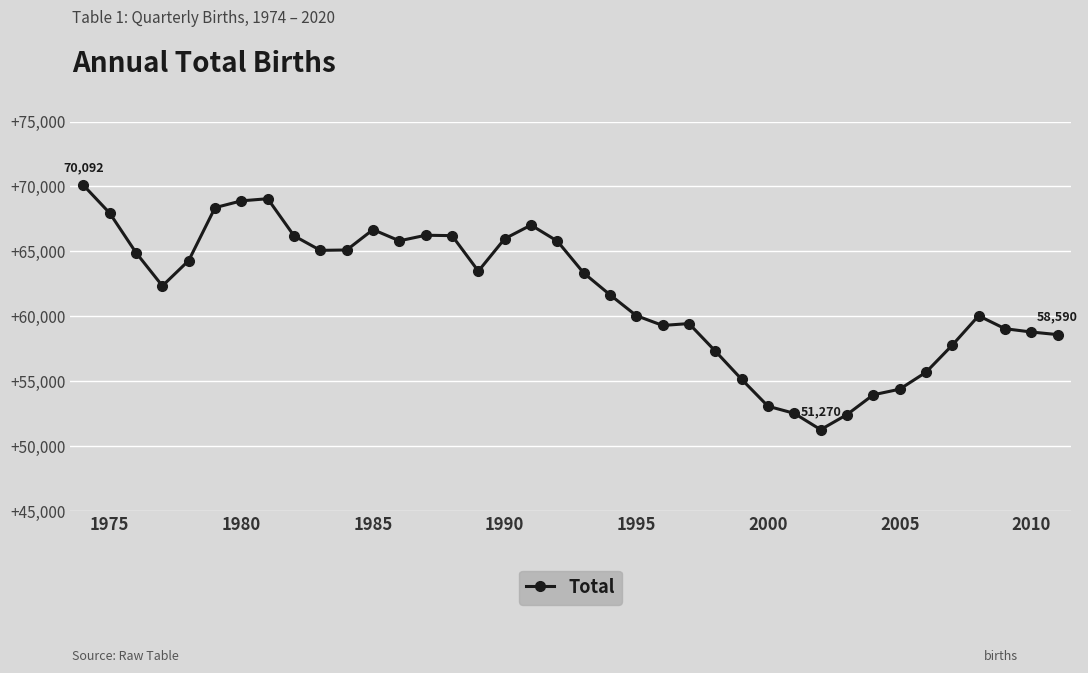

What is the difference between the maximum and second lowest values?

17660